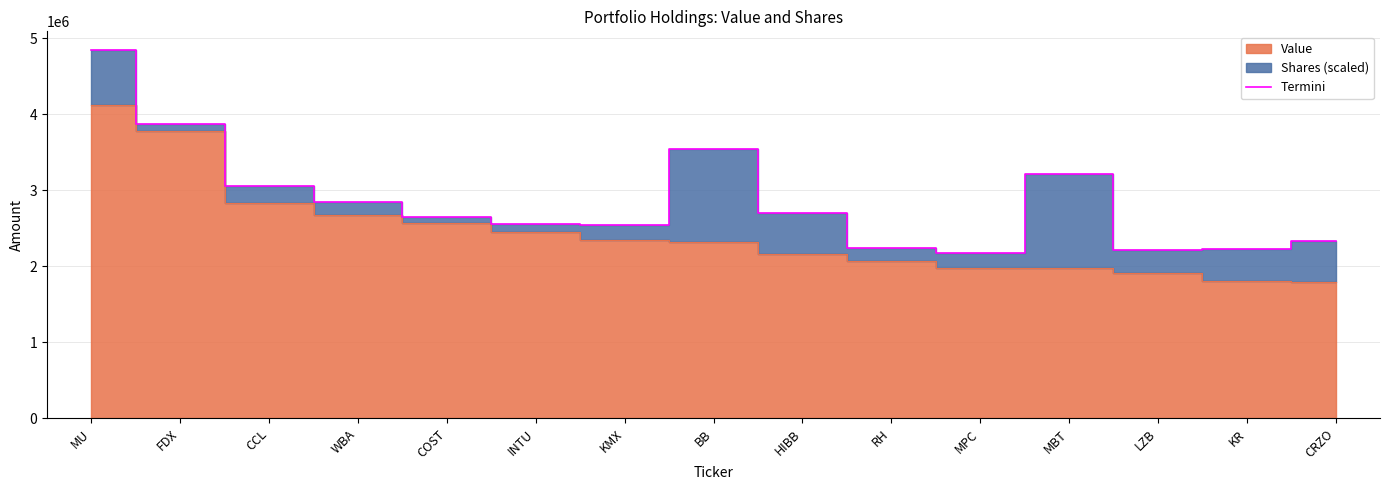

How many points are lower than both their immediate neighbors (excluding endpoints)?

3